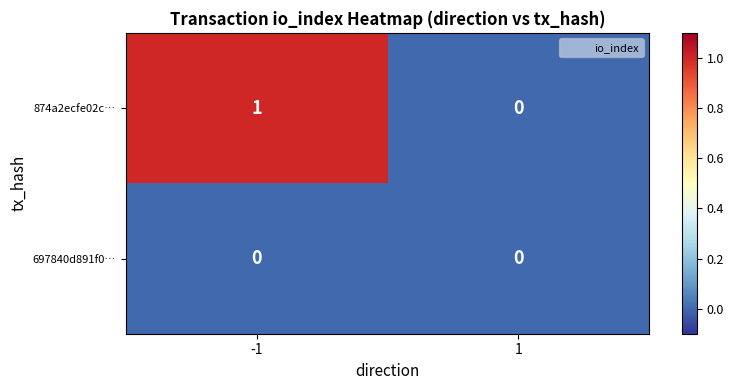

At which category is the sum across all series the highest?

-1